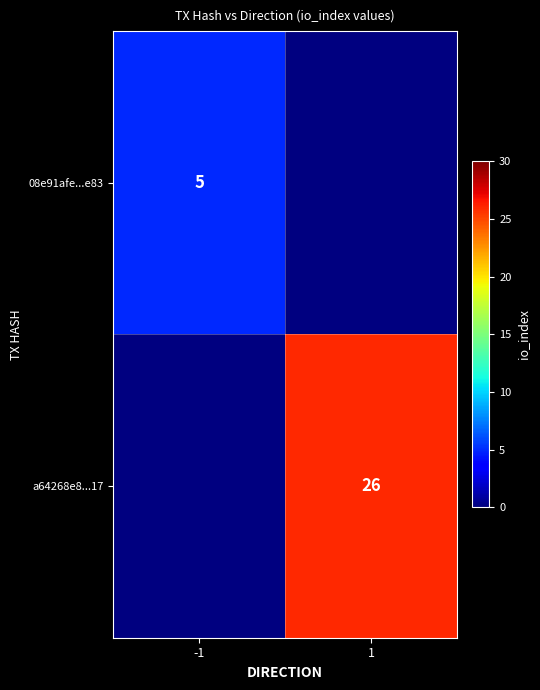

Is it true that a64268e8...17 equals 10 at 1?

False